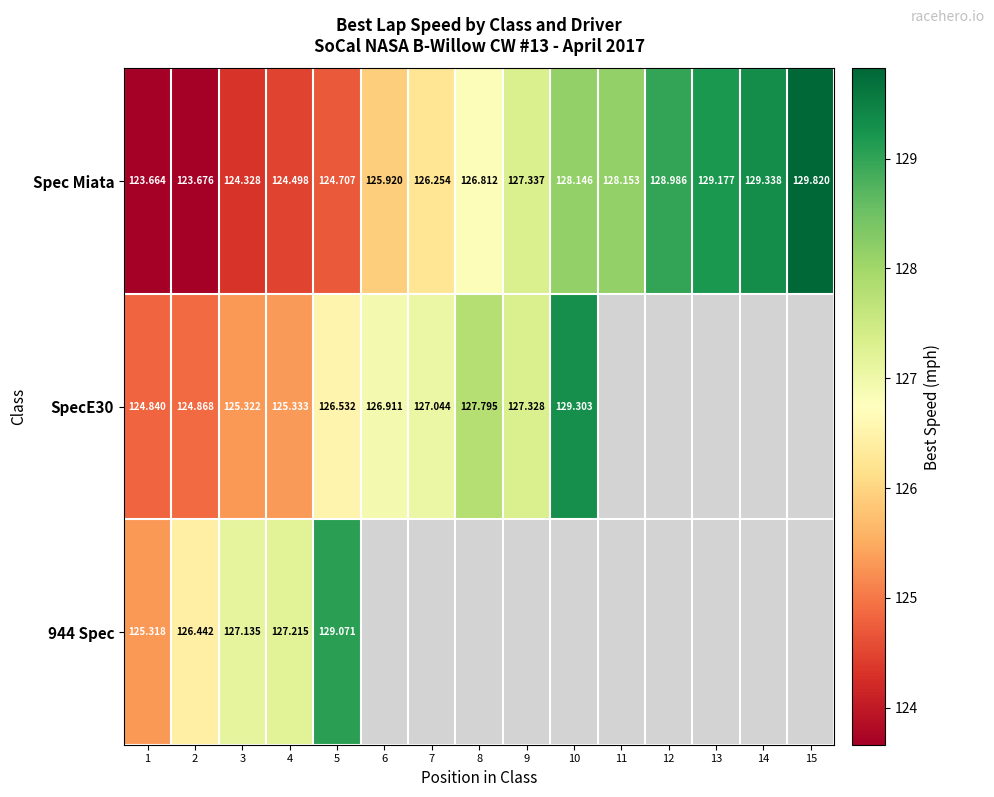

What is the spread (max minus min) of values at 6?

1.0